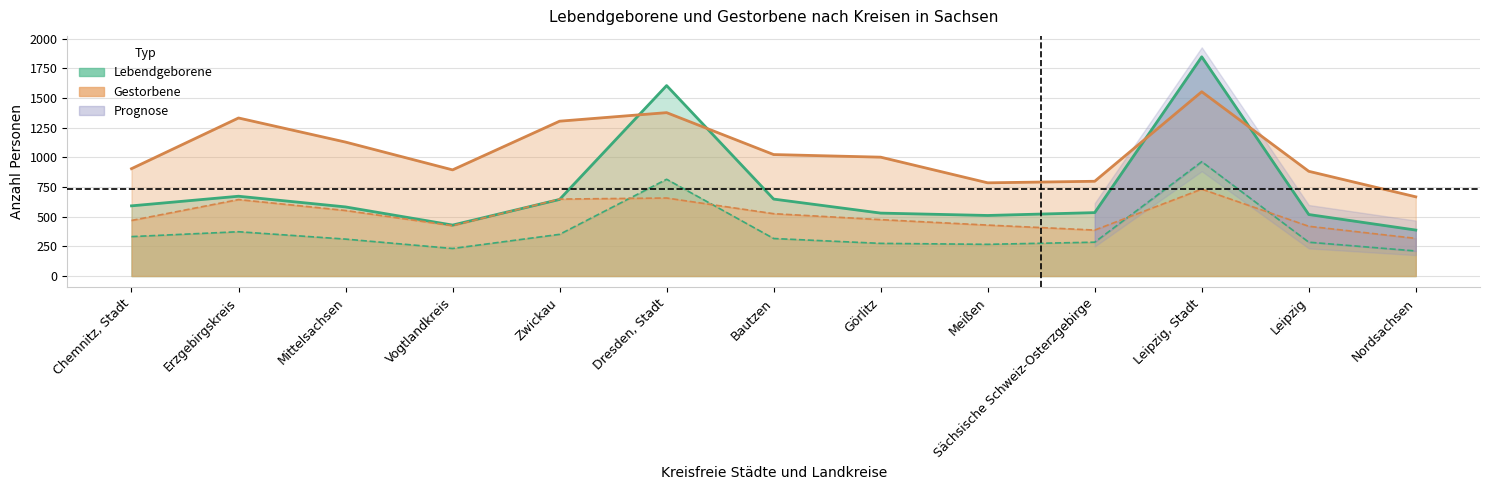

Between Dresden, Stadt and Leipzig, which is larger?

Dresden, Stadt